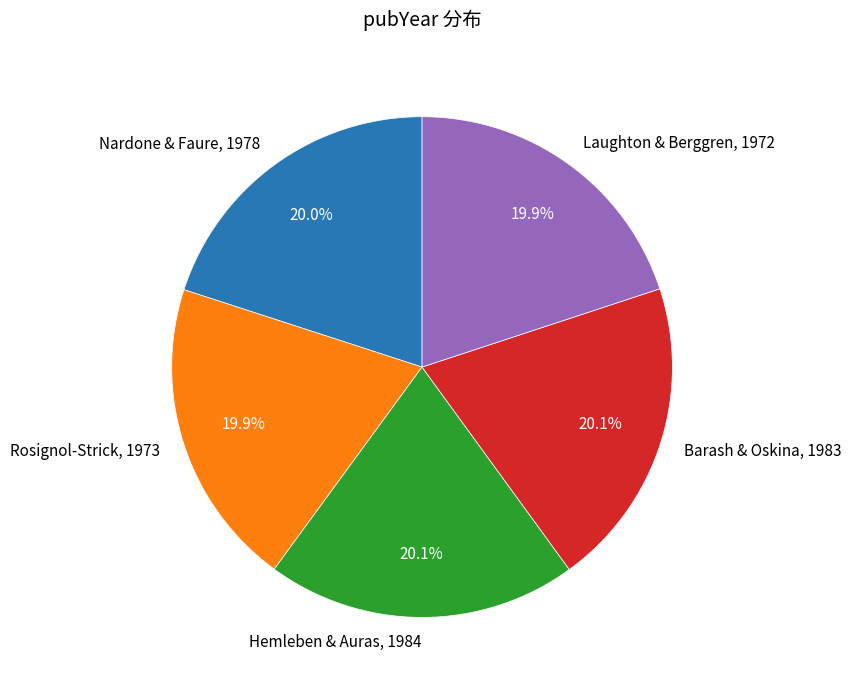

True or false: Rosignol-Strick, 1973 accounts for 6% of the total.

False